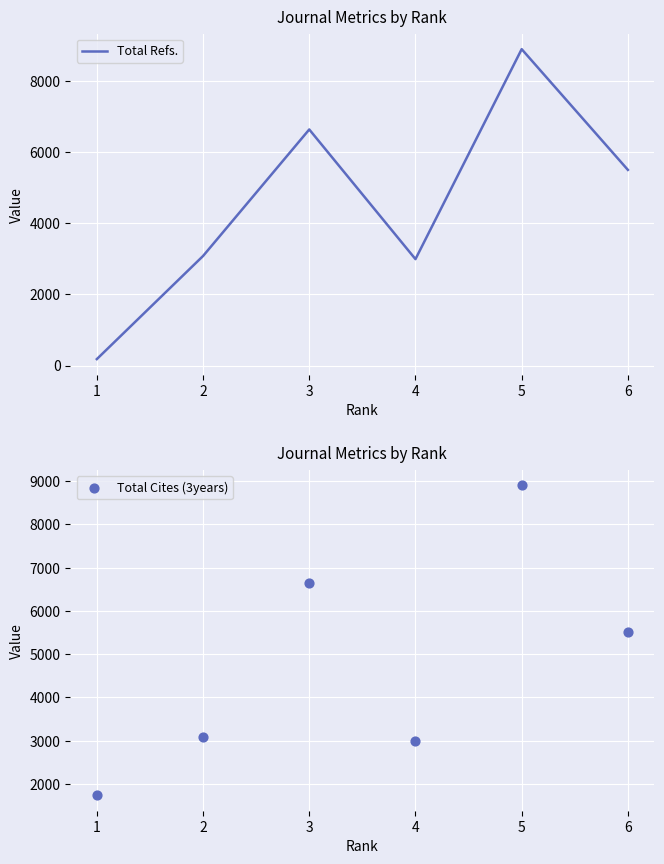

Which series reaches the minimum Y coordinate?

Total Refs.